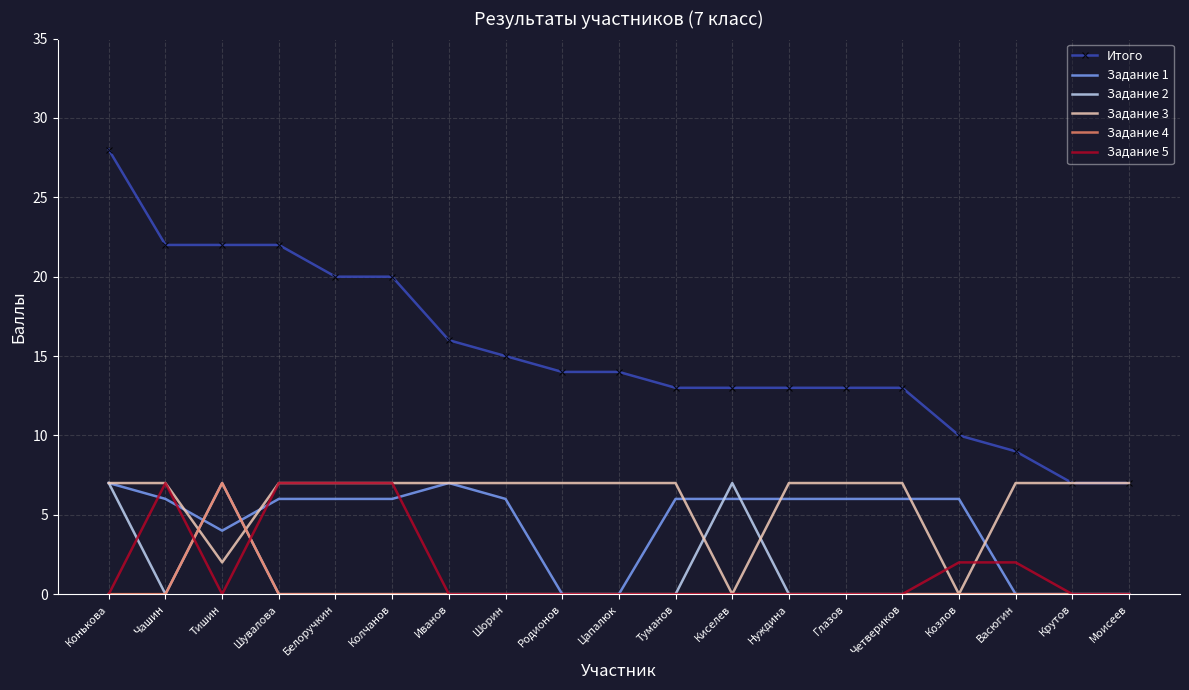

At which category is the sum across all series the highest?

Конькова